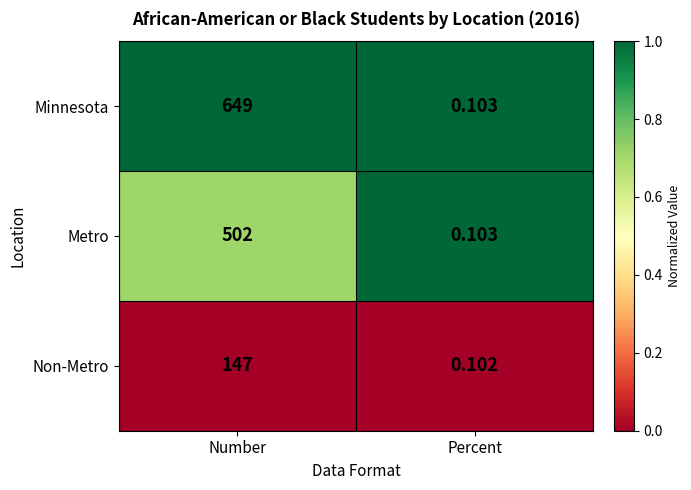

How many series are shown in this chart?

3